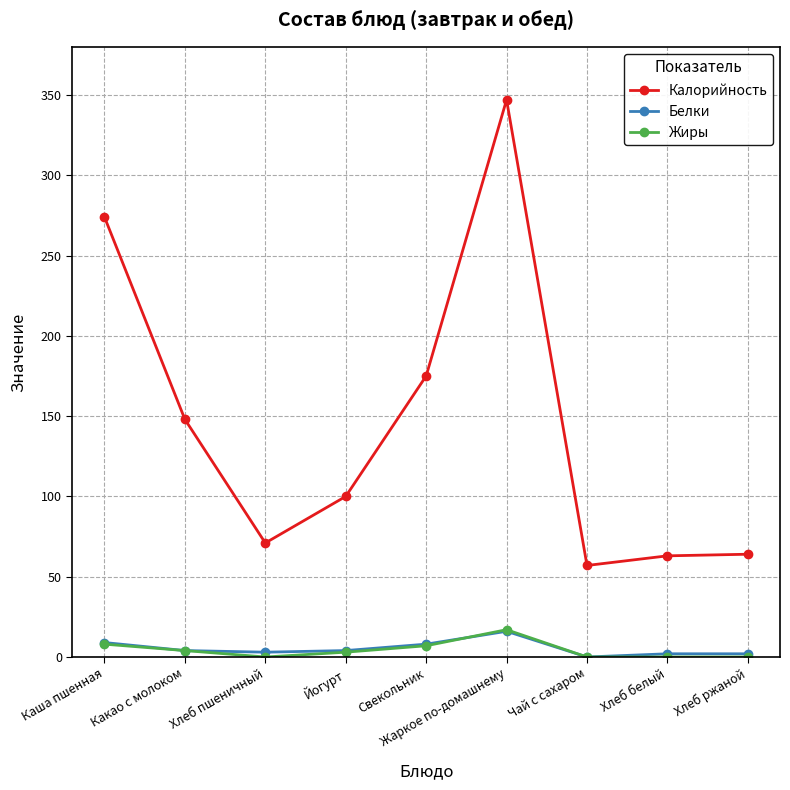

True or false: Белки and Калорийность intersect in this chart.

False